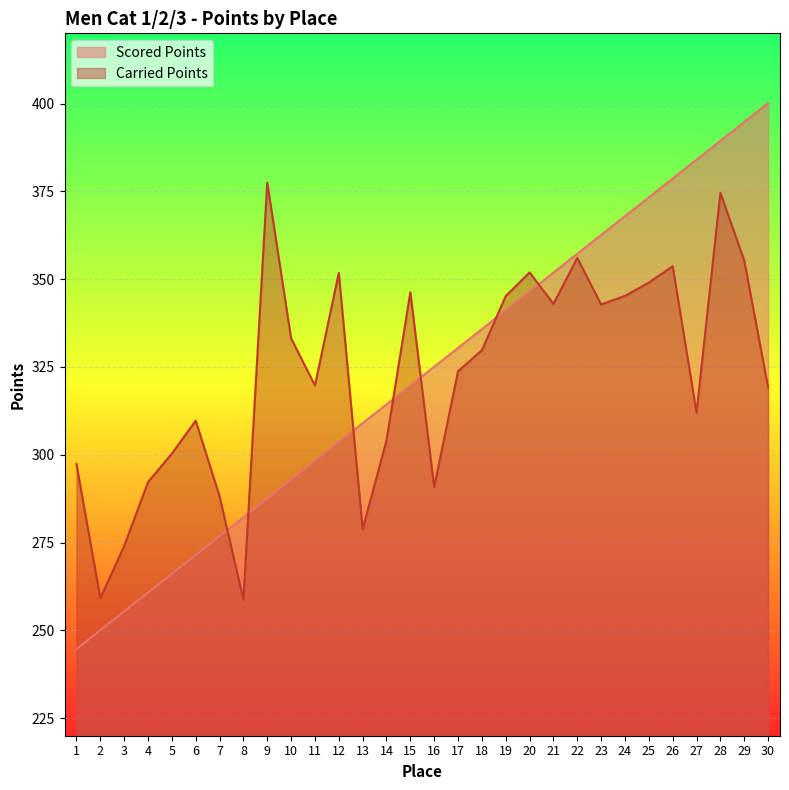

After their last crossing, which series has the higher values: Carried Points or Scored Points?

Scored Points